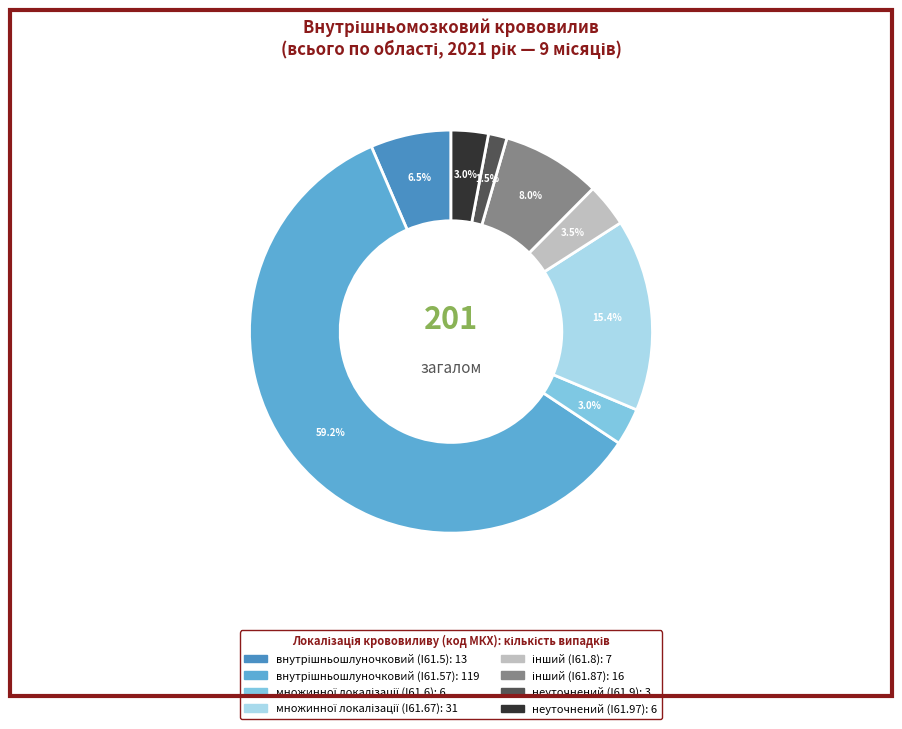

Count the number of slices in the pie.

8